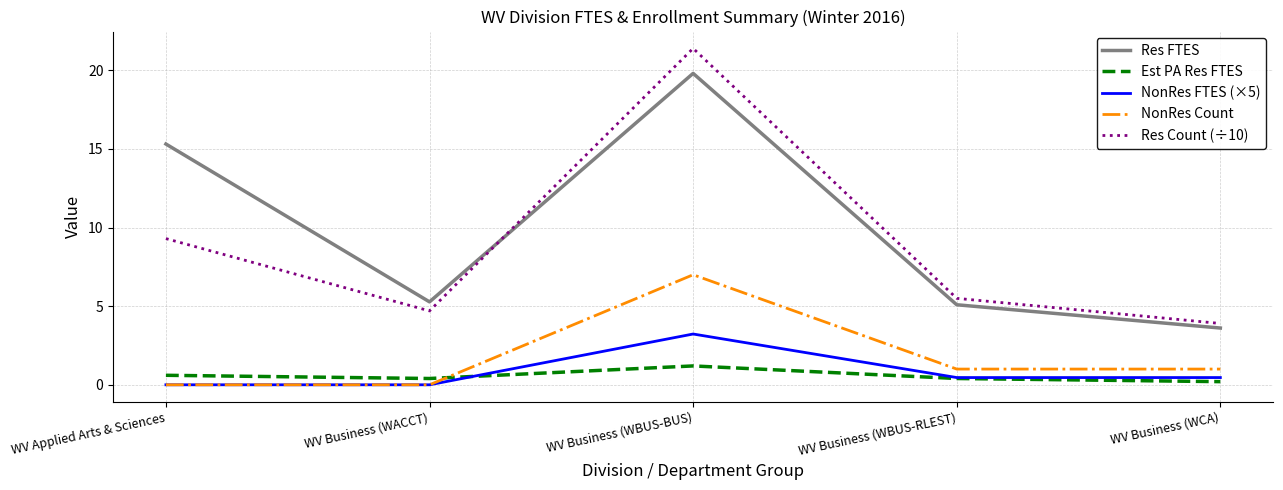

Reading right to left, extract all data points from this chart.

Res FTES: WV Business (WCA)=3.6	WV Business (WBUS-RLEST)=5.1	WV Business (WBUS-BUS)=19.8	WV Business (WACCT)=5.3	WV Applied Arts & Sciences=15.3
Est PA Res FTES: WV Business (WCA)=0.2	WV Business (WBUS-RLEST)=0.4	WV Business (WBUS-BUS)=1.2	WV Business (WACCT)=0.4	WV Applied Arts & Sciences=0.6
NonRes FTES (×5): WV Business (WCA)=0.5	WV Business (WBUS-RLEST)=0.5	WV Business (WBUS-BUS)=3.2	WV Business (WACCT)=0.0	WV Applied Arts & Sciences=0.0
NonRes Count: WV Business (WCA)=1.0	WV Business (WBUS-RLEST)=1.0	WV Business (WBUS-BUS)=7.0	WV Business (WACCT)=0.0	WV Applied Arts & Sciences=0.0
Res Count (÷10): WV Business (WCA)=3.9	WV Business (WBUS-RLEST)=5.5	WV Business (WBUS-BUS)=21.4	WV Business (WACCT)=4.7	WV Applied Arts & Sciences=9.3